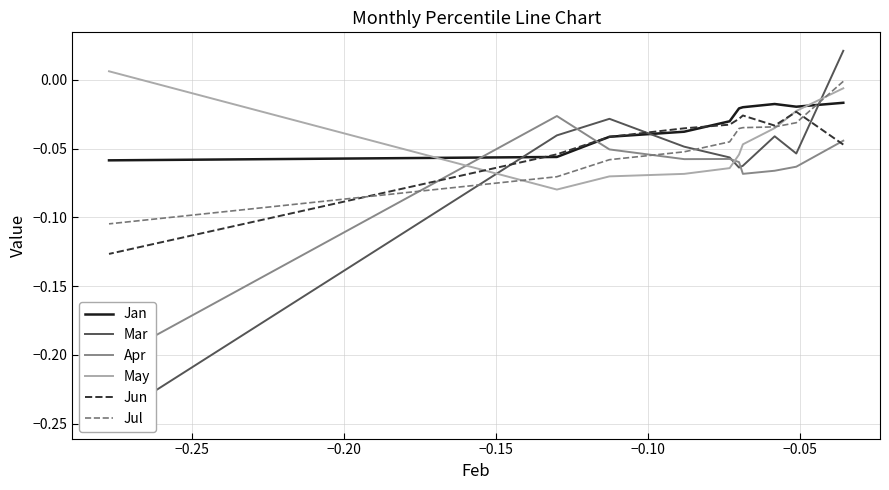

True or false: Apr has more than 2 points higher than both neighbors.

False